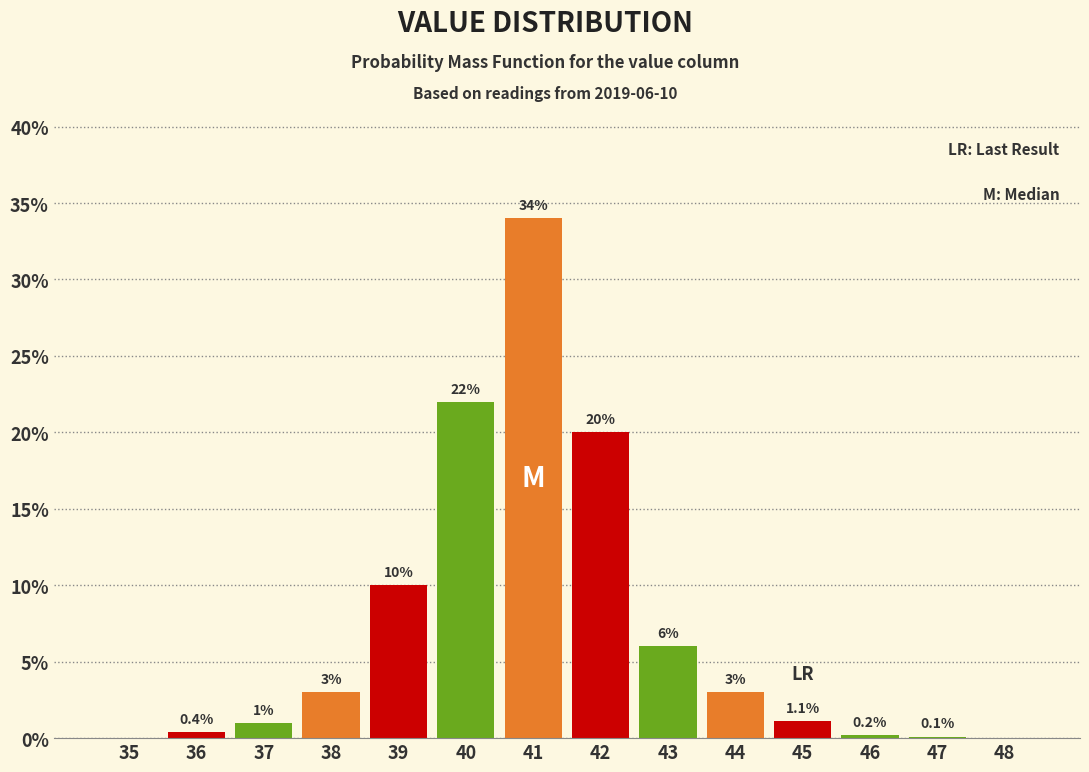

Reading left to right, transcribe all the data shown in this chart.

35=0.0	36=0.4	37=1.0	38=3.0	39=10.0	40=22.0	41=34.0	42=20.0	43=6.0	44=3.0	45=1.1	46=0.2	47=0.1	48=0.0